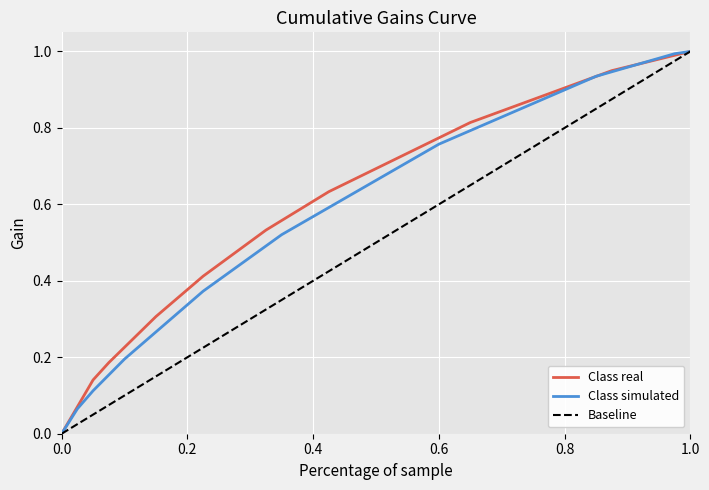

At how many categories does at least one series exceed 0?

40